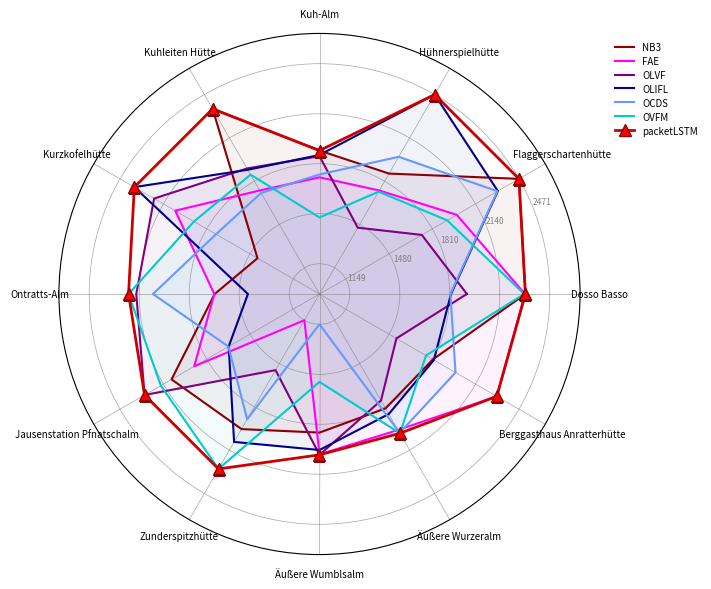

Is it true that OCDS equals 600 at Äußere Wumblsalm?

False